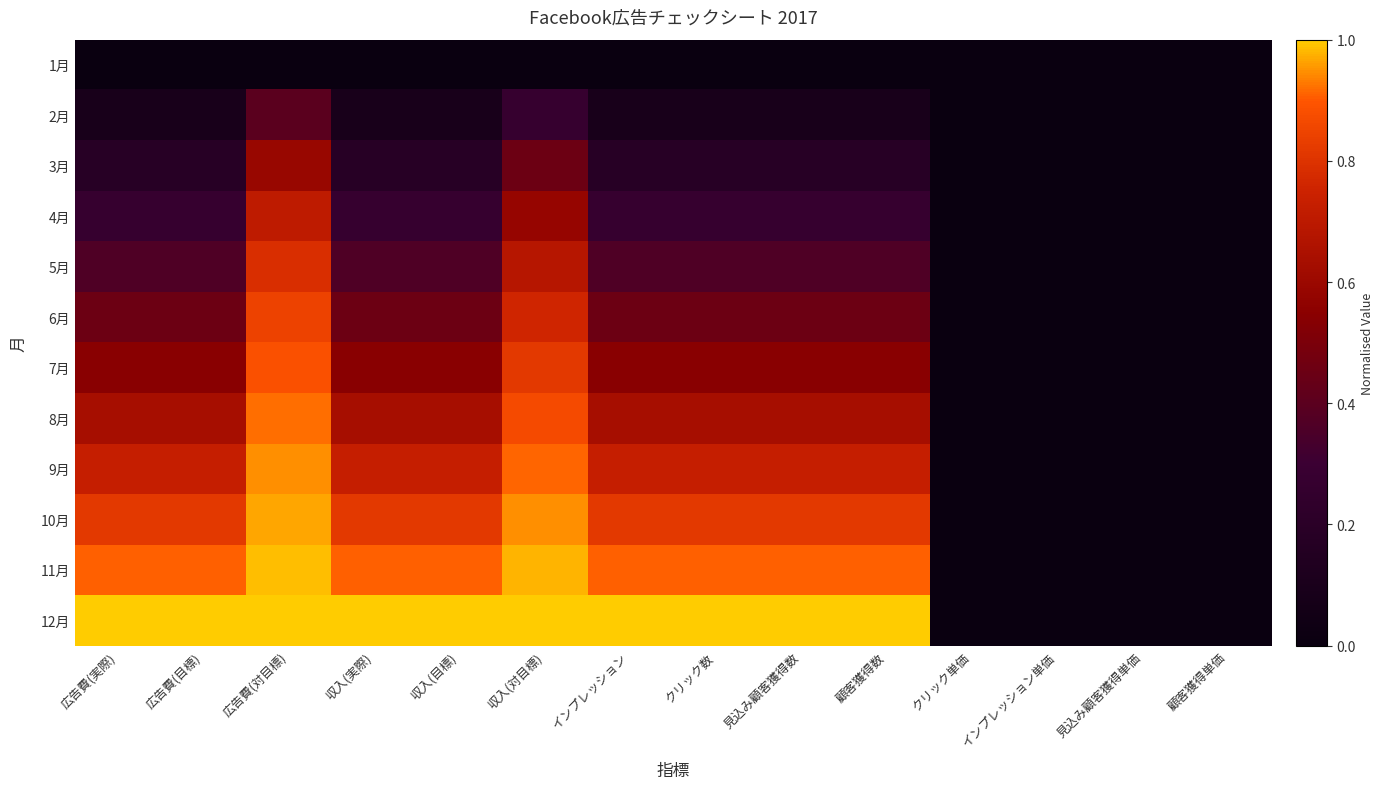

Rank the series by their maximum value, from lowest to highest.

1月, 2月, 3月, 4月, 5月, 6月, 7月, 8月, 9月, 10月, 11月, 12月